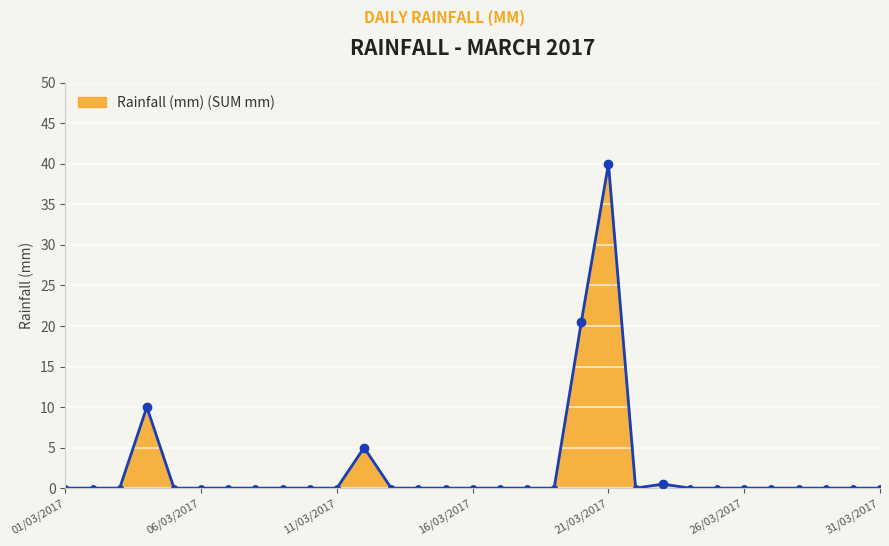

Count the number of categories in the chart.

31